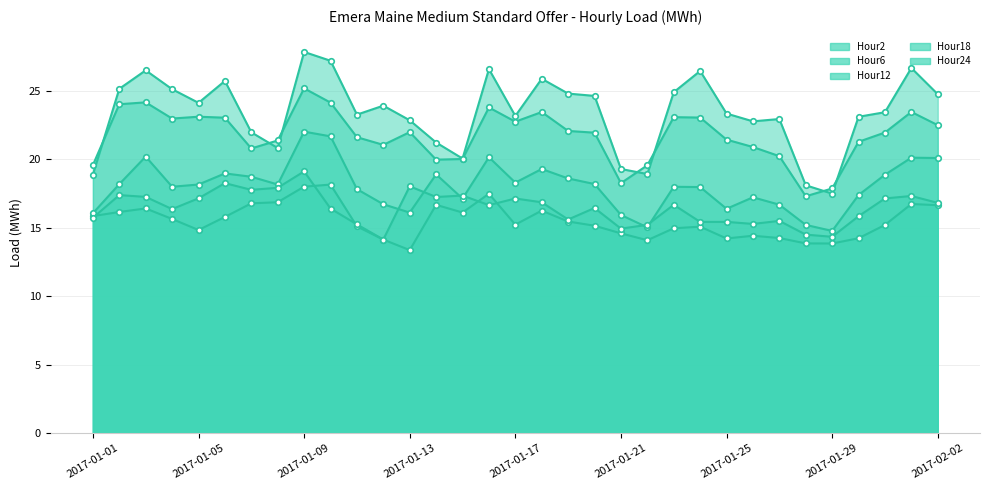

True or false: Hour12 has a value of 28.1 at 2017-01-22.

False